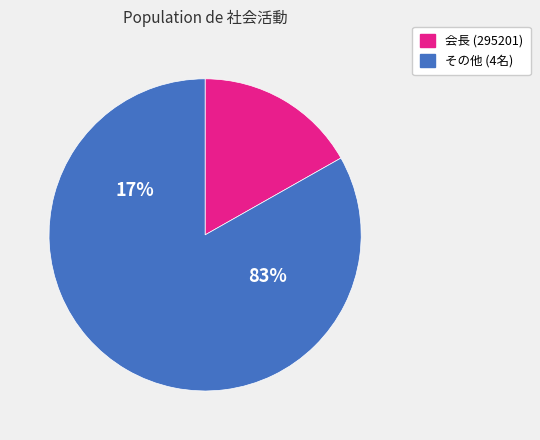

Is 362921 the majority of the pie?

No